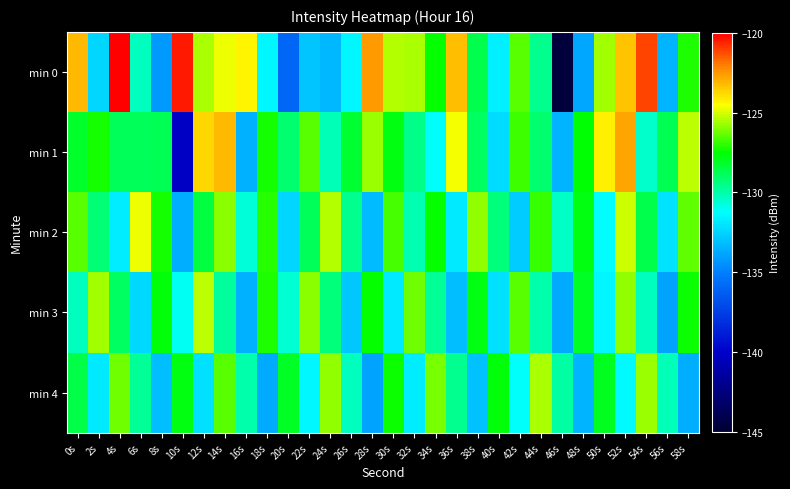

Rank the series at 26s from lowest to highest value.

min 3, min 0, min 4, min 2, min 1